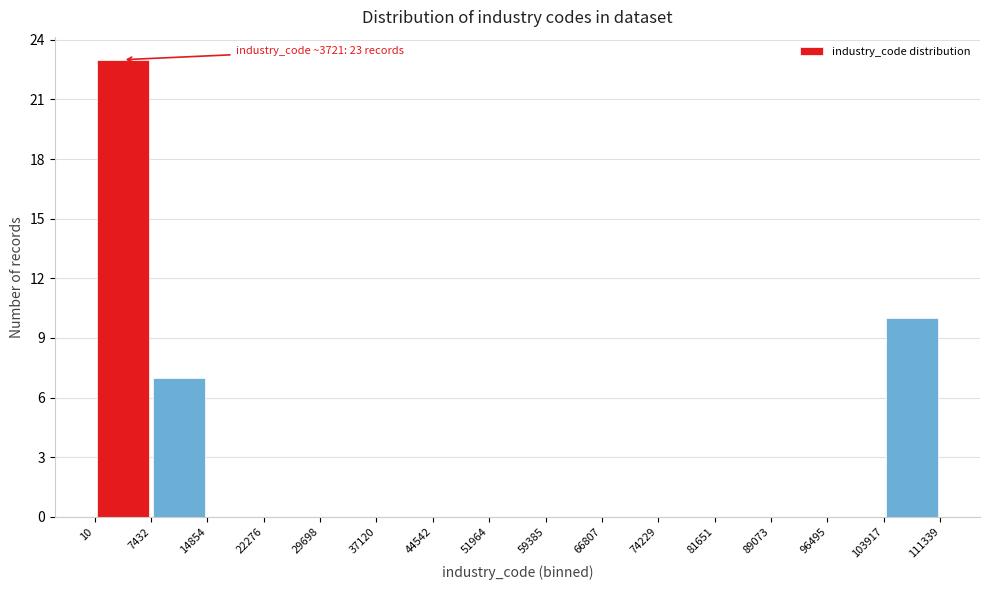

Over which range of the x-axis is the bar tallest?

10 to 7432